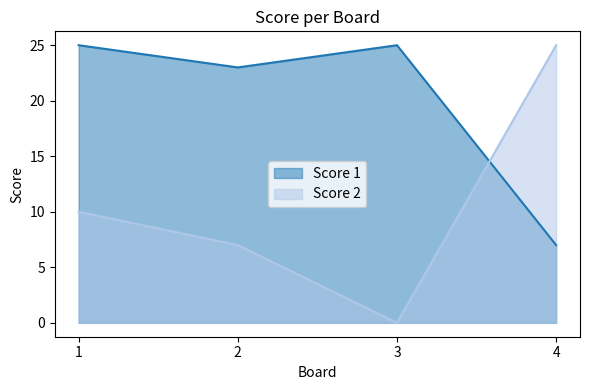

Which has a higher value, 1 or 4?

1